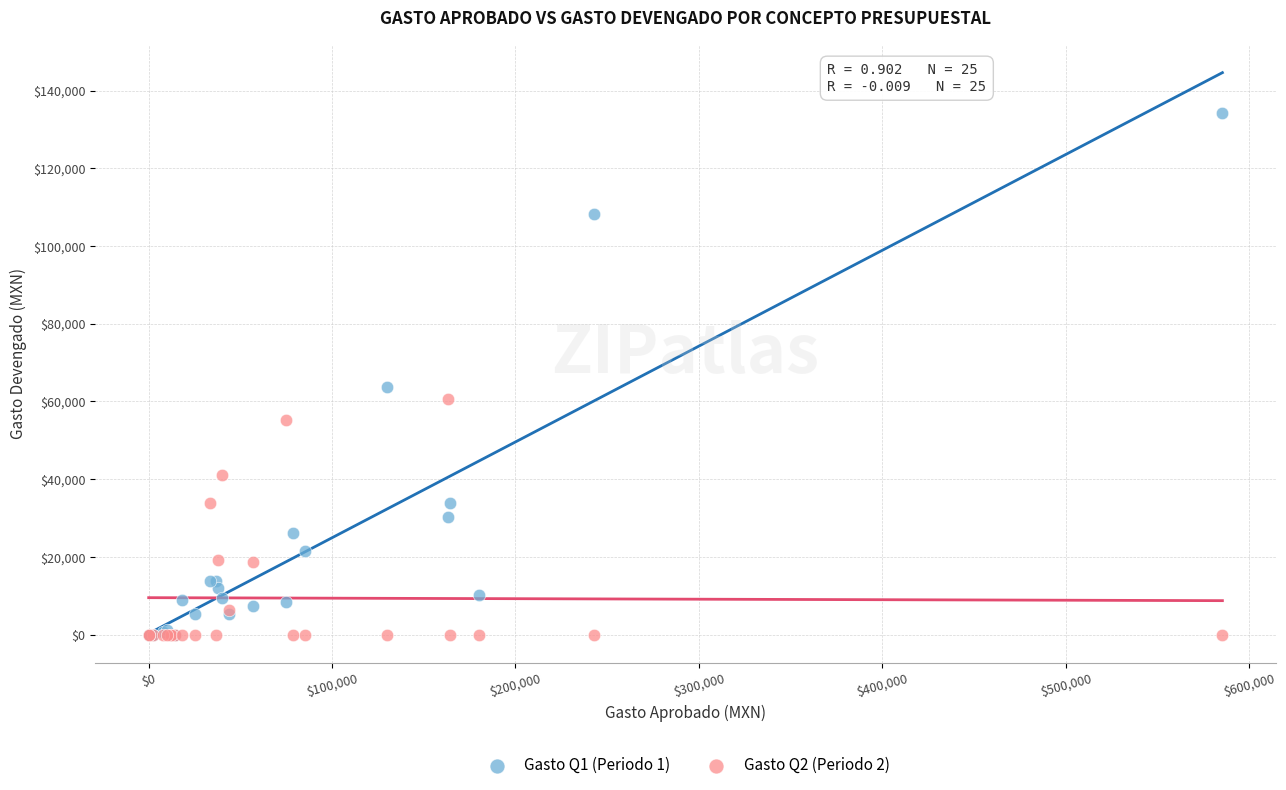

Which series contains the highest Y value?

Gasto Q1 (Periodo 1)